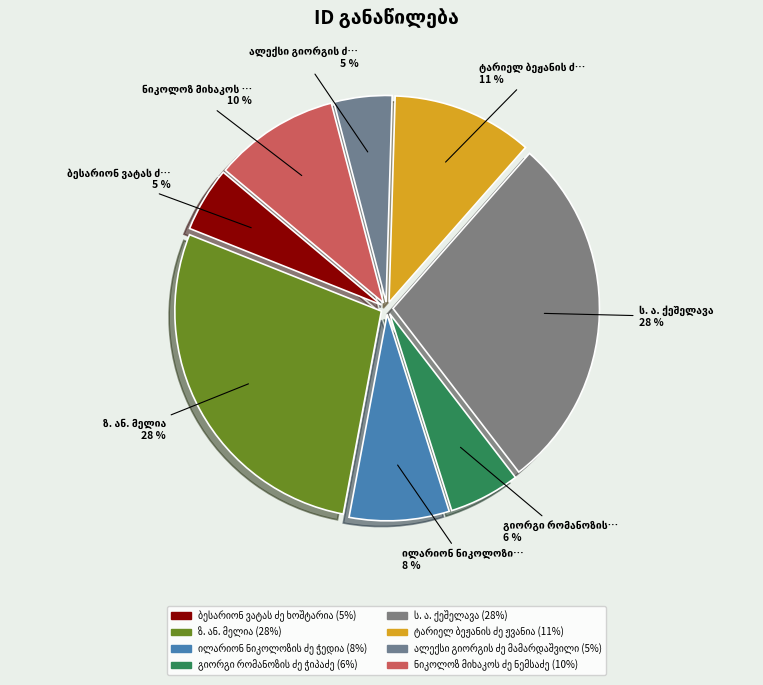

Count the number of slices in the pie.

8